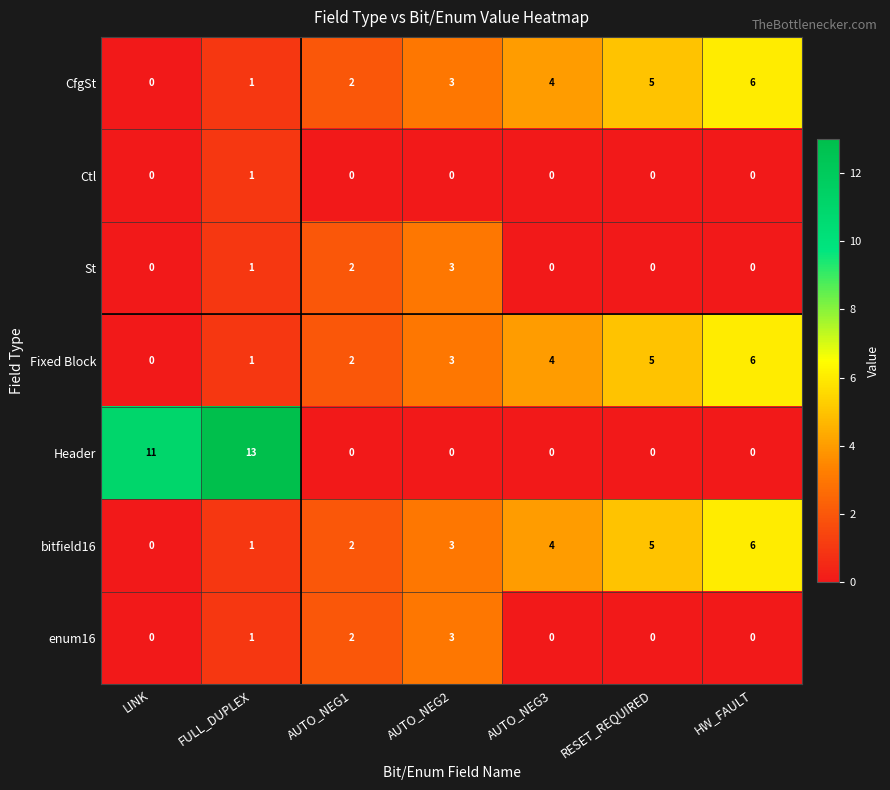

What is the total value across all series at LINK?

11